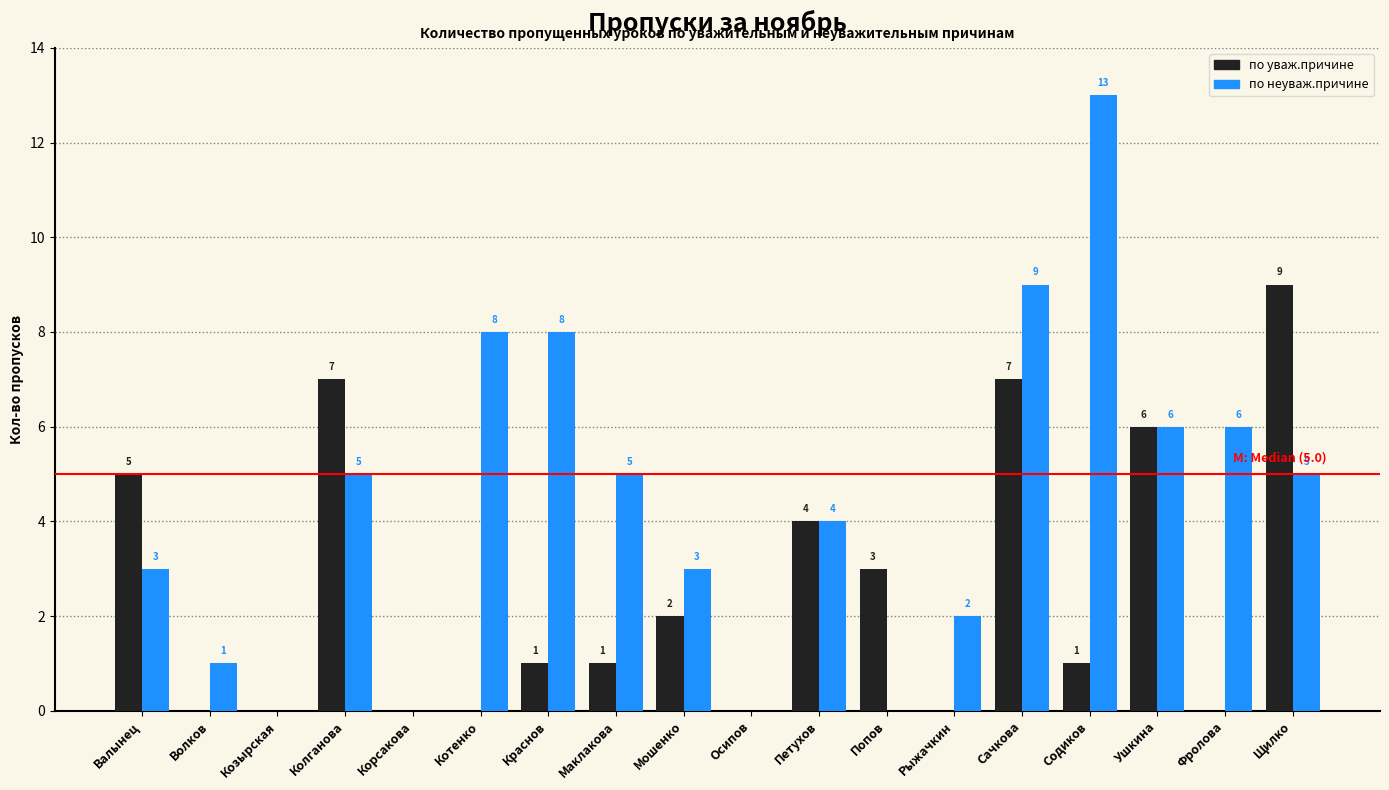

Reading left to right, extract all data points from this chart.

по уваж.причине: Валынец=5	Волков=0	Козырская=0	Колганова=7	Корсакова=0	Котенко=0	Краснов=1	Маклакова=1	Мошенко=2	Осипов=0	Петухов=4	Попов=3	Рыжачкин=0	Сачкова=7	Содиков=1	Ушкина=6	Фролова=0	Щилко=9
по неуваж.причине: Валынец=3	Волков=1	Козырская=0	Колганова=5	Корсакова=0	Котенко=8	Краснов=8	Маклакова=5	Мошенко=3	Осипов=0	Петухов=4	Попов=0	Рыжачкин=2	Сачкова=9	Содиков=13	Ушкина=6	Фролова=6	Щилко=5